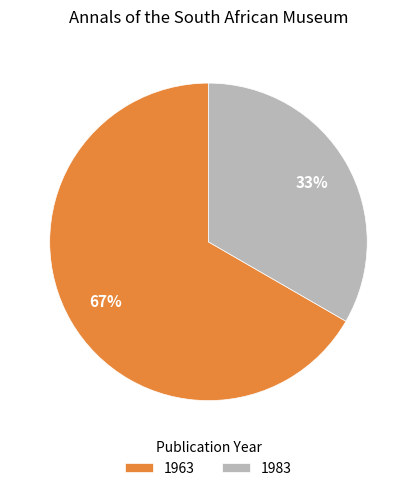

To the nearest percent, what is the combined percentage of 1983 and 1963?

100%